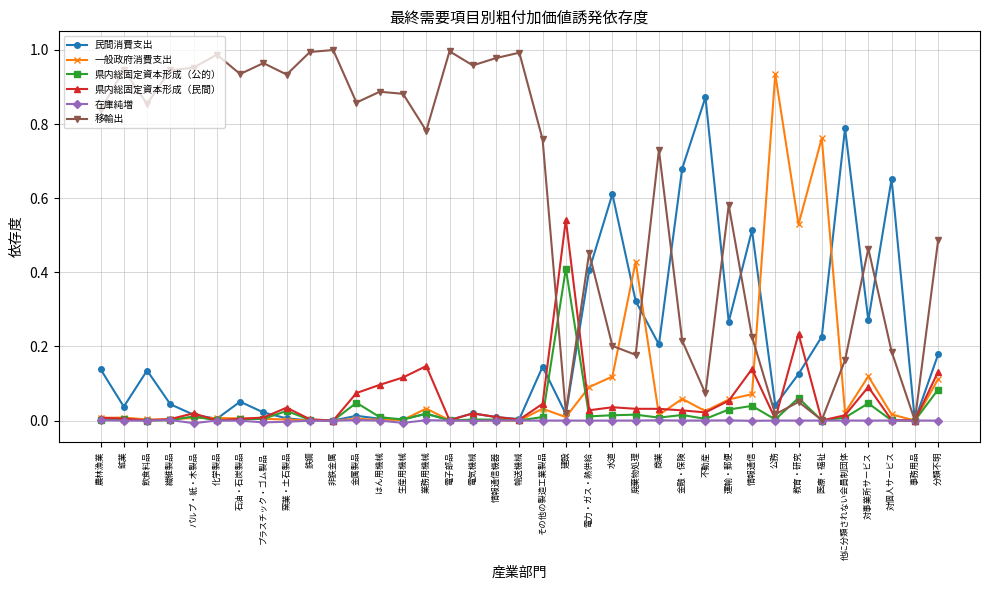

Which series has the widest spread of values?

移輸出